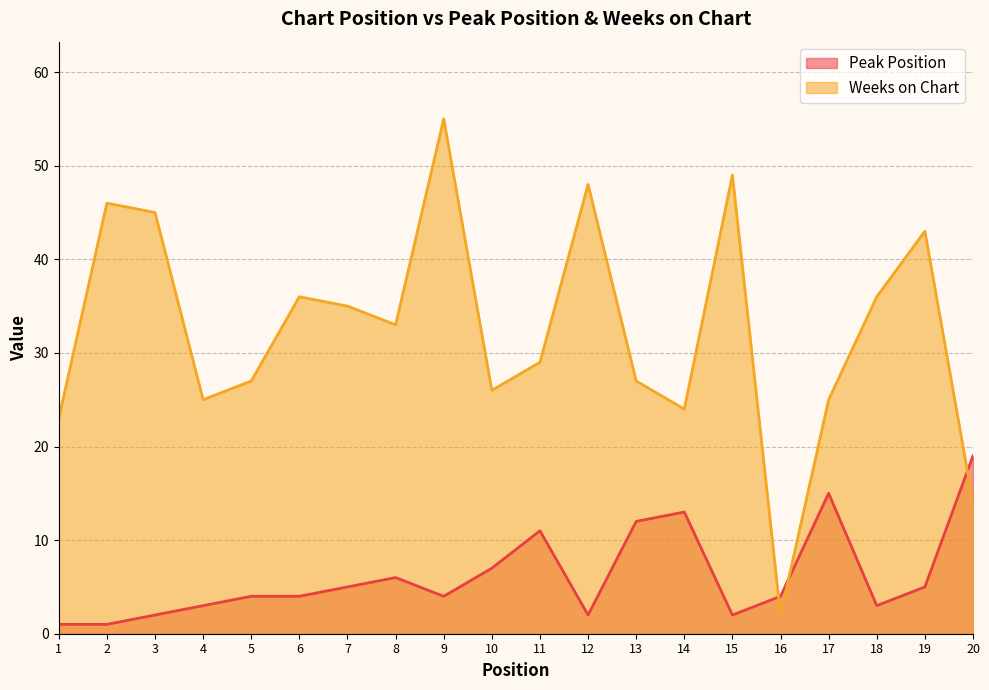

What is the difference between the second highest and second lowest values in the Weeks on Chart series?

35